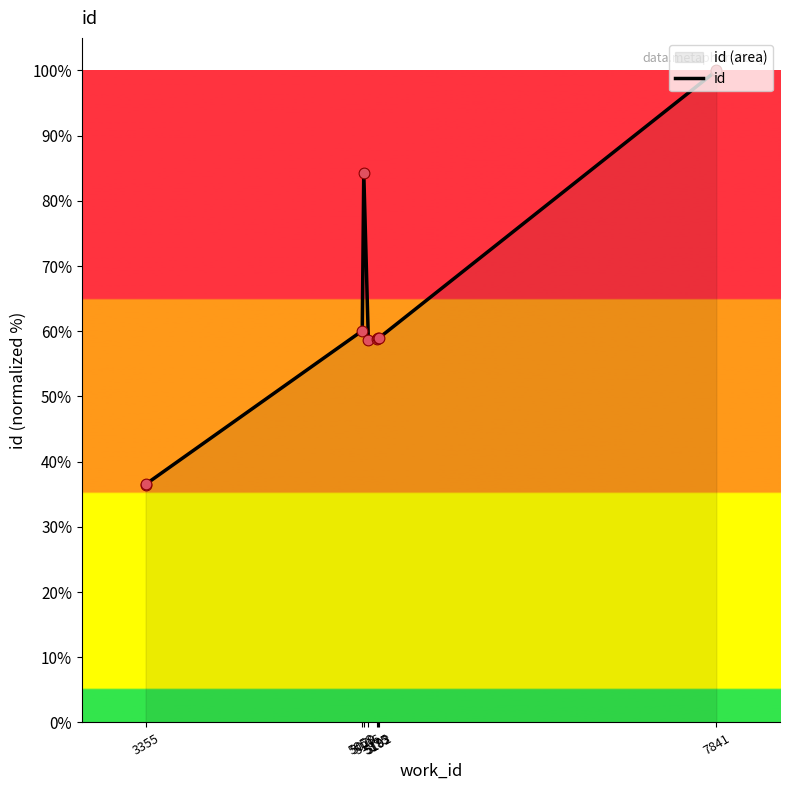

What is the ratio of the value at 5106 to the value at 3355?

1.6